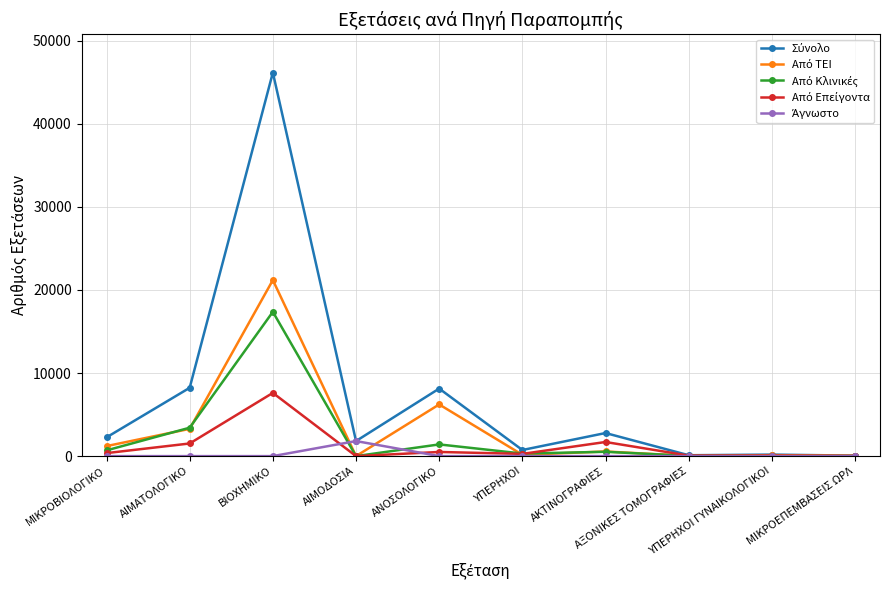

What is the maximum value shown in the chart?

46167